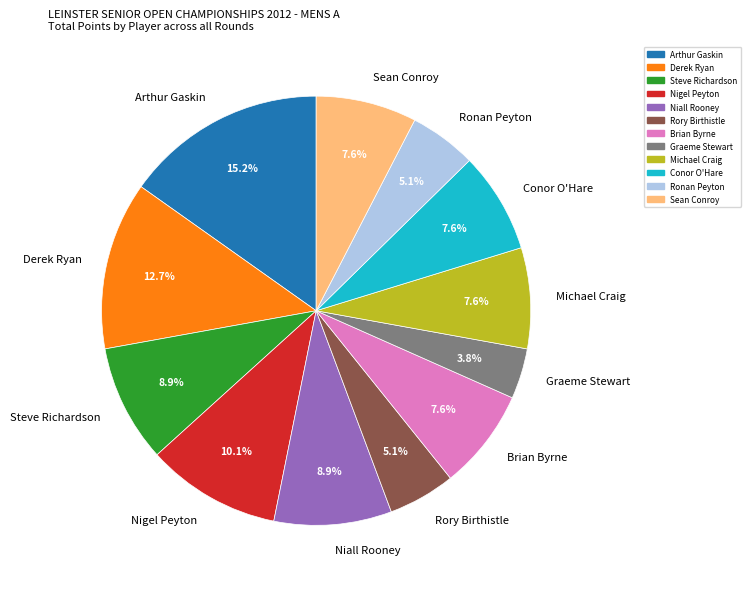

What percentage is the Conor O'Hare slice, to the nearest percent?

8%